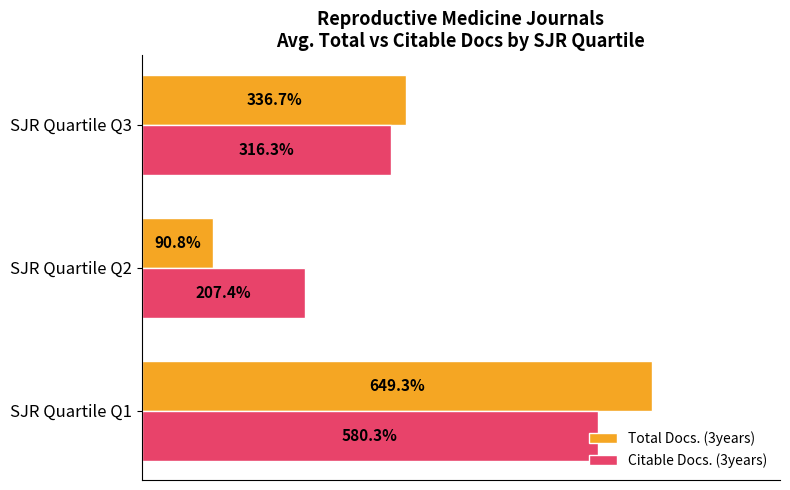

At SJR Quartile Q2, list the series in order from smallest to largest.

Total Docs. (3years), Citable Docs. (3years)